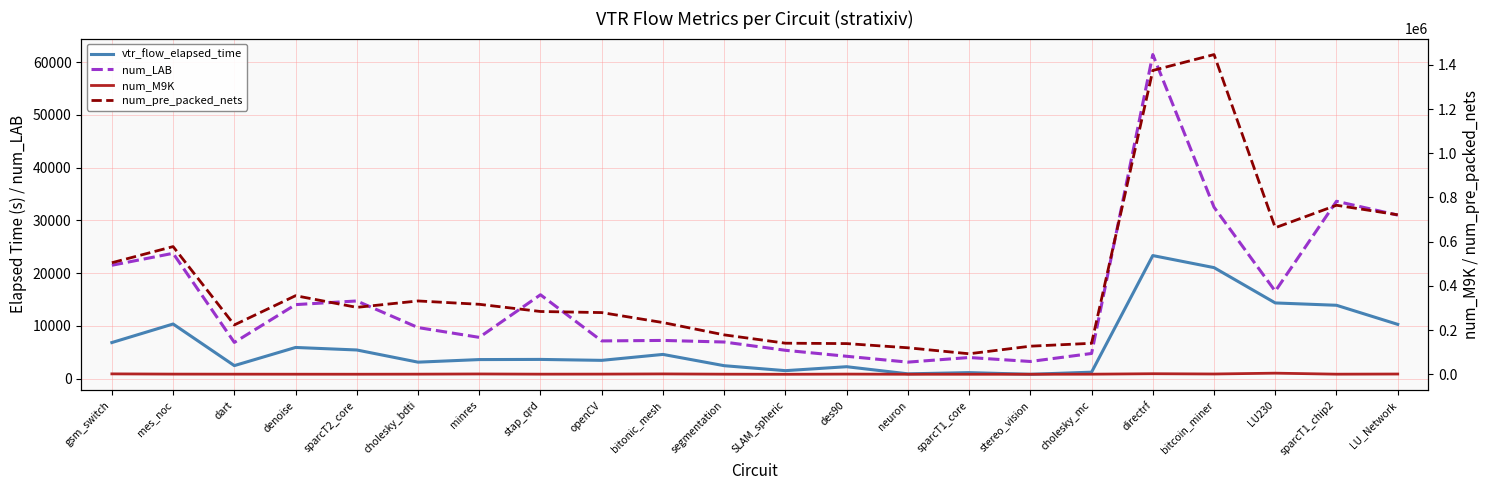

Reading left to right, extract all data points from this chart.

vtr_flow_elapsed_time: gsm_switch=6835.3	mes_noc=10353.5	dart=2462.2	denoise=5906.3	sparcT2_core=5427.3	cholesky_bdti=3118.2	minres=3607.6	stap_qrd=3636.6	openCV=3460.1	bitonic_mesh=4587.1	segmentation=2446.8	SLAM_spheric=1505.7	des90=2255.2	neuron=903.7	sparcT1_core=1132.0	stereo_vision=818.5	cholesky_mc=1217.6	directrf=23331.2	bitcoin_miner=21045.8	LU230=14348.0	sparcT1_chip2=13905.2	LU_Network=10284.8
num_LAB: gsm_switch=21492.0	mes_noc=23760.0	dart=6862.0	denoise=14030.0	sparcT2_core=14725.0	cholesky_bdti=9680.0	minres=7818.0	stap_qrd=15899.0	openCV=7145.0	bitonic_mesh=7239.0	segmentation=6937.0	SLAM_spheric=5366.0	des90=4233.0	neuron=3123.0	sparcT1_core=4000.0	stereo_vision=3246.0	cholesky_mc=4765.0	directrf=61450.0	bitcoin_miner=32503.0	LU230=16571.0	sparcT1_chip2=33629.0	LU_Network=31006.0
num_M9K: gsm_switch=1848.0	mes_noc=800.0	dart=530.0	denoise=359.0	sparcT2_core=260.0	cholesky_bdti=600.0	minres=1459.0	stap_qrd=553.0	openCV=785.0	bitonic_mesh=1664.0	segmentation=481.0	SLAM_spheric=0.0	des90=860.0	neuron=136.0	sparcT1_core=128.0	stereo_vision=113.0	cholesky_mc=444.0	directrf=2535.0	bitcoin_miner=1331.0	LU230=5040.0	sparcT1_chip2=506.0	LU_Network=1175.0
num_pre_packed_nets: gsm_switch=504627.0	mes_noc=577696.0	dart=223304.0	denoise=355537.0	sparcT2_core=302755.0	cholesky_bdti=331744.0	minres=316623.0	stap_qrd=284051.0	openCV=279132.0	bitonic_mesh=233978.0	segmentation=178312.0	SLAM_spheric=140638.0	des90=138853.0	neuron=119888.0	sparcT1_core=92814.0	stereo_vision=127090.0	cholesky_mc=140214.0	directrf=1374456.0	bitcoin_miner=1446409.0	LU230=663067.0	sparcT1_chip2=764693.0	LU_Network=721554.0